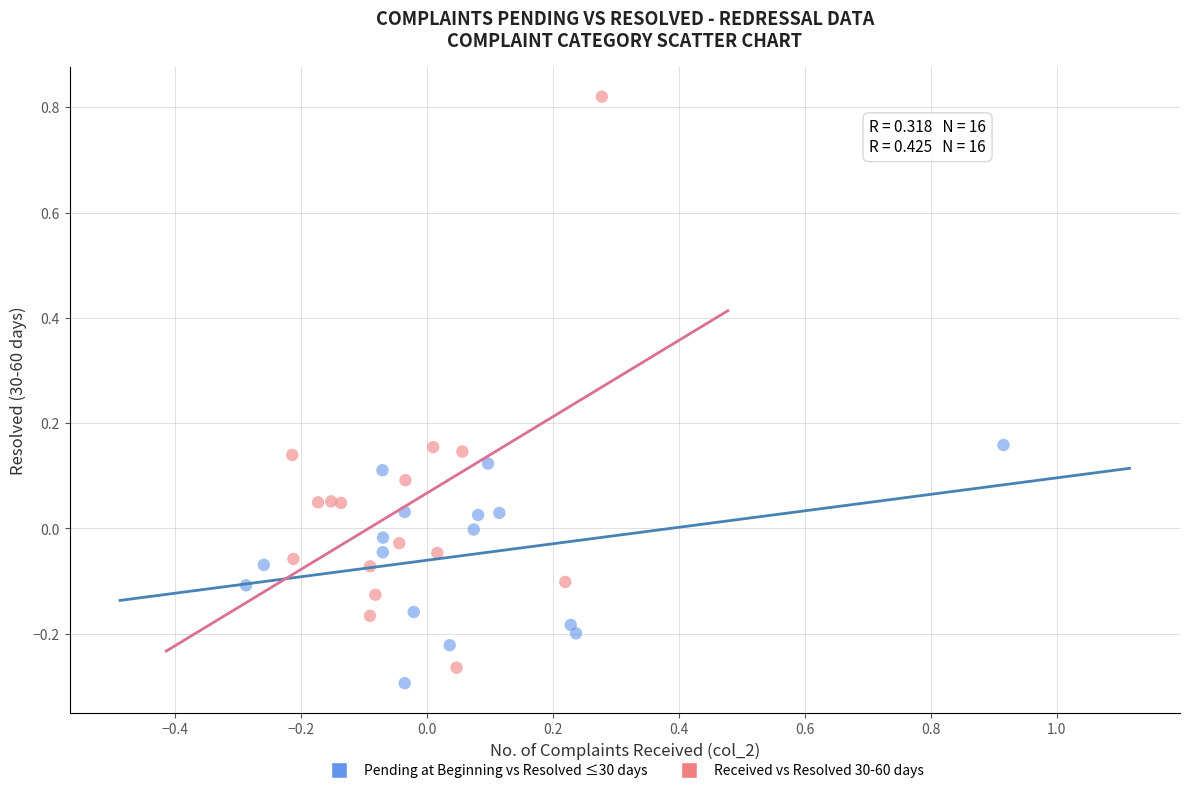

Which series reaches the maximum Y coordinate?

Received vs Resolved 30-60 days